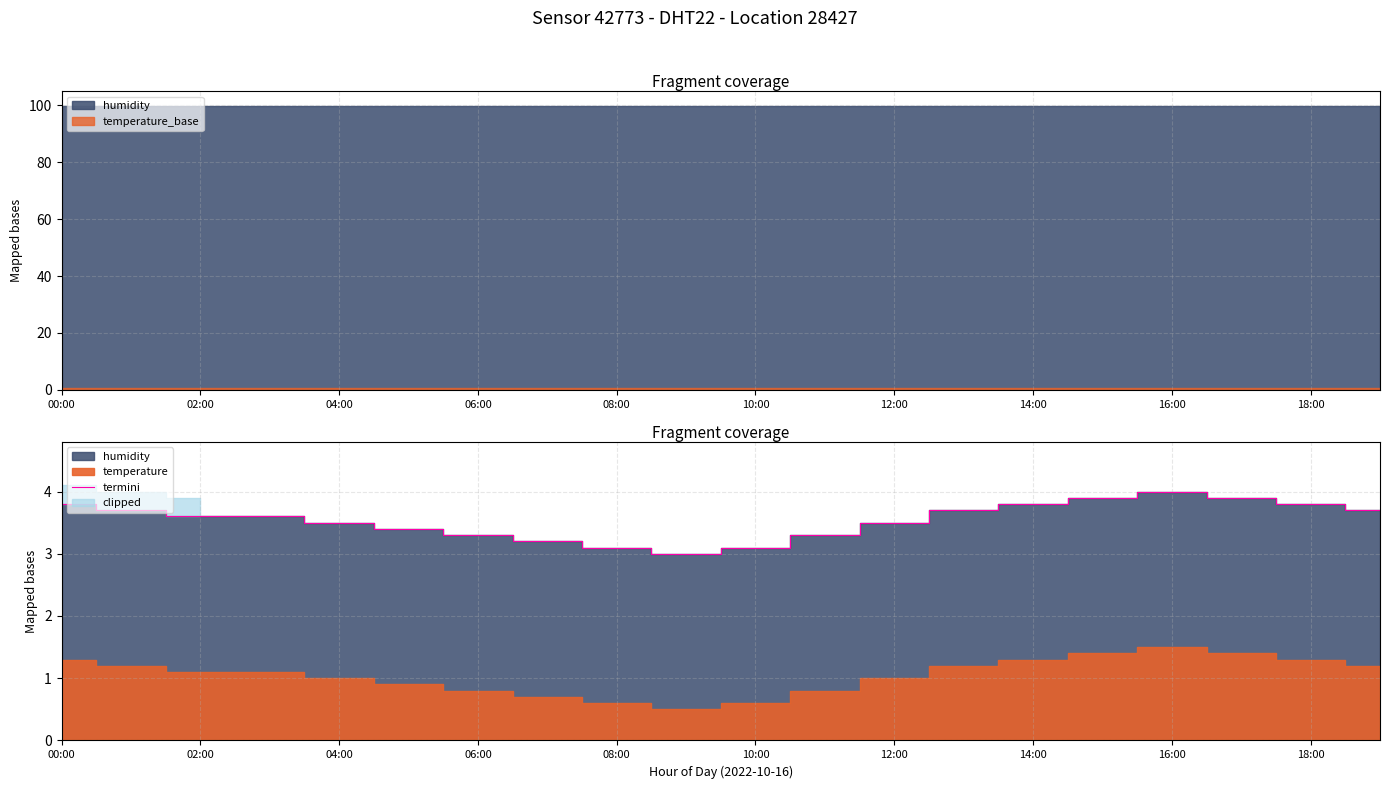

What is the change in value from 13 to 15?

+0.2